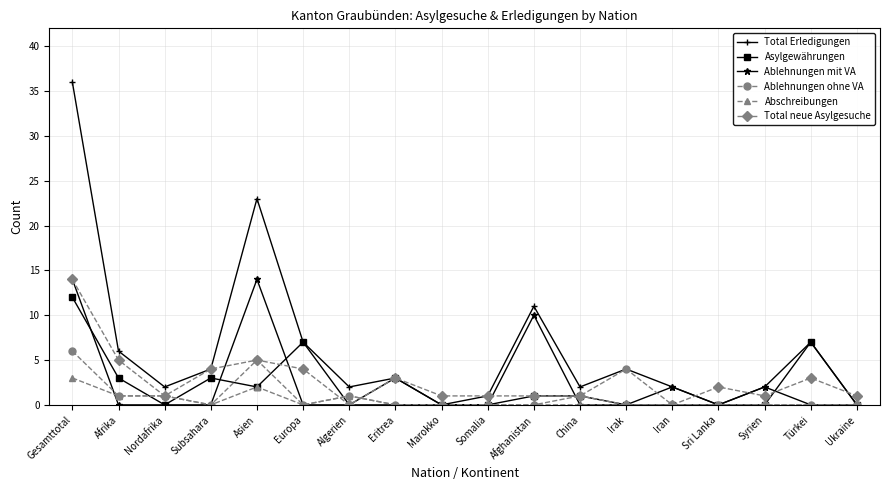

The Ablehnungen ohne VA series shows 0 at Eritrea. True or false?

True